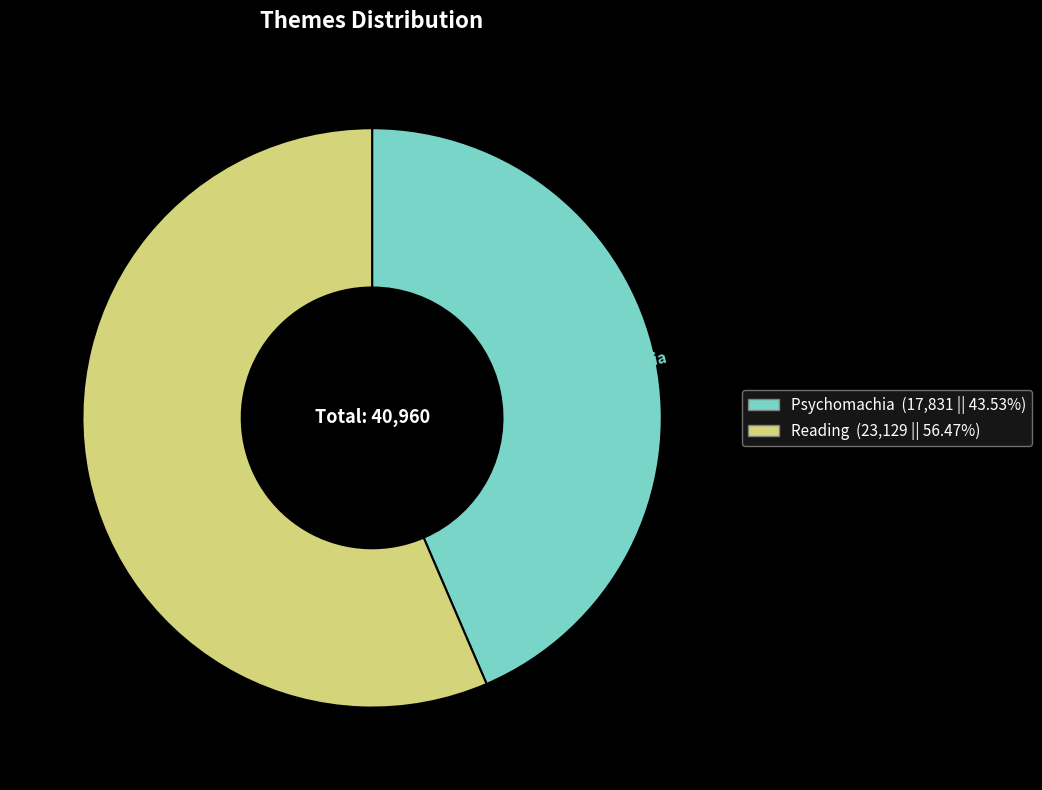

Does Psychomachia represent more than half of the total?

No